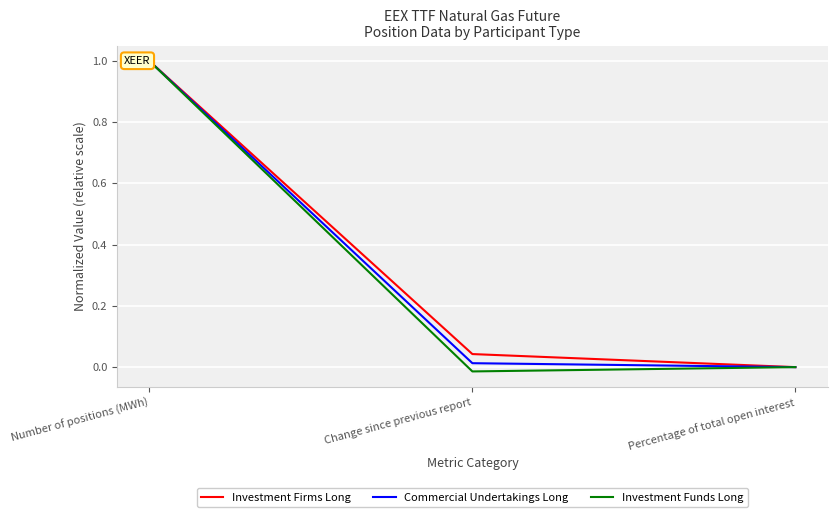

At Change since previous report, list the series in order from smallest to largest.

Investment Funds Long, Commercial Undertakings Long, Investment Firms Long